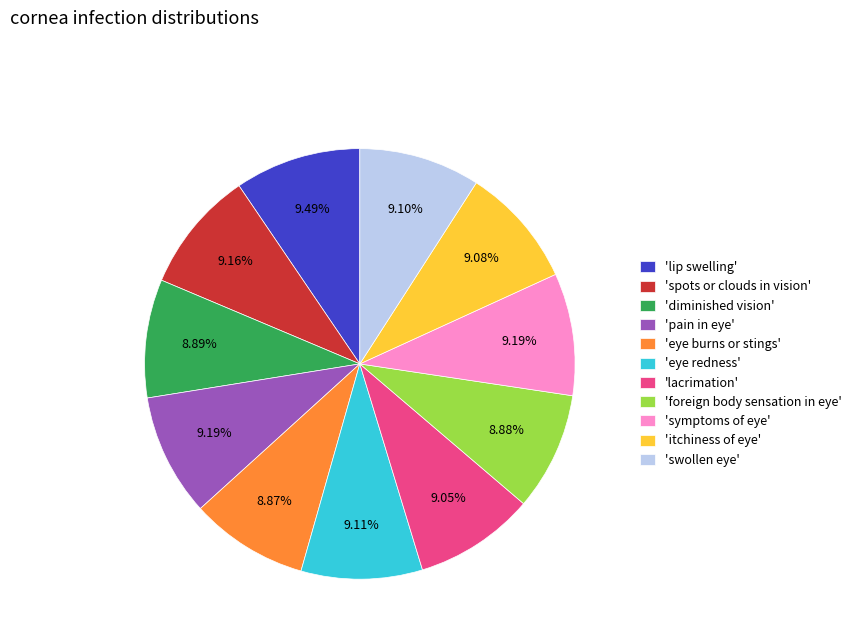

What is the ratio of the value at 'symptoms of eye' to the value at 'spots or clouds in vision'?

1.0